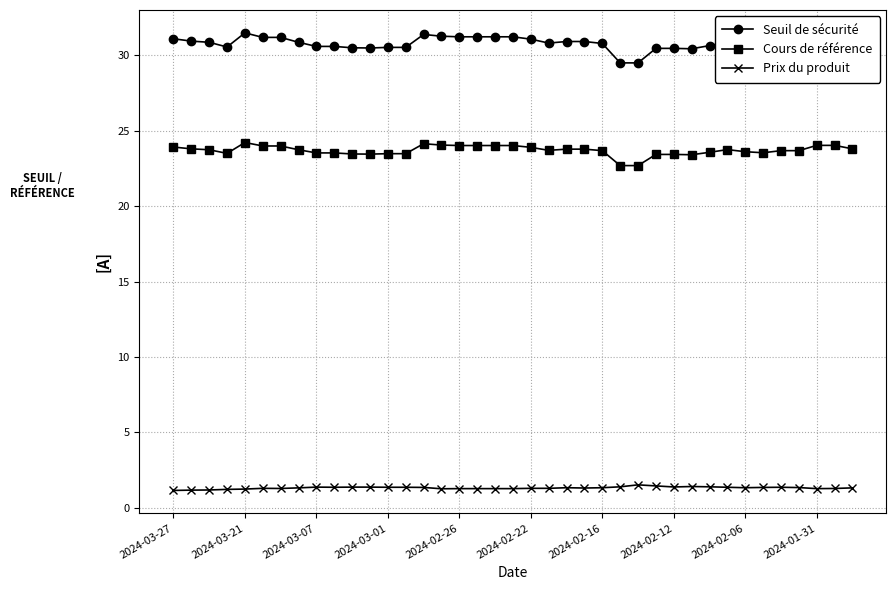

What is the highest value of the Prix du produit series?

1.5